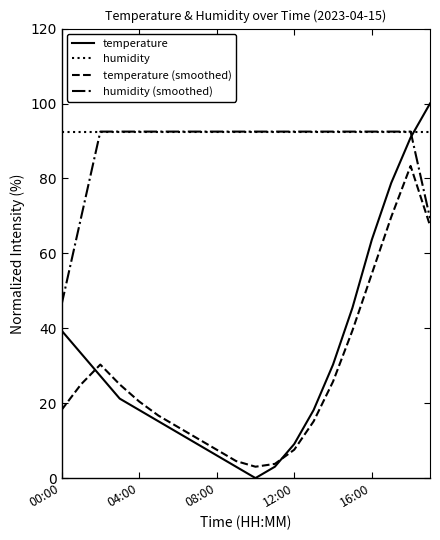

Which series has the largest range (max minus min)?

temperature